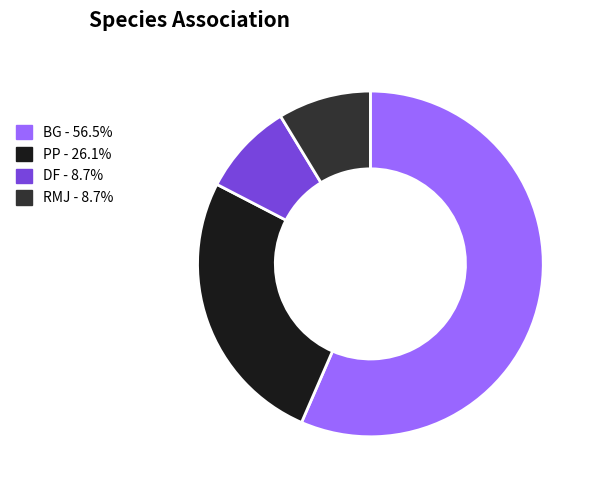

Is there a majority slice in this chart?

Yes